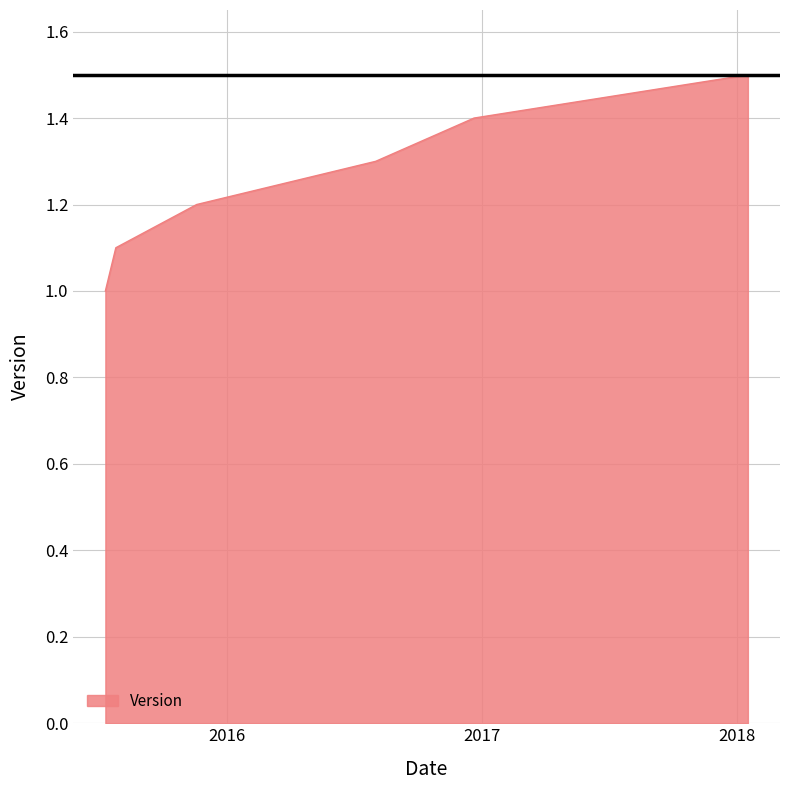

True or false: there are more than 1 points higher than both neighbors.

False